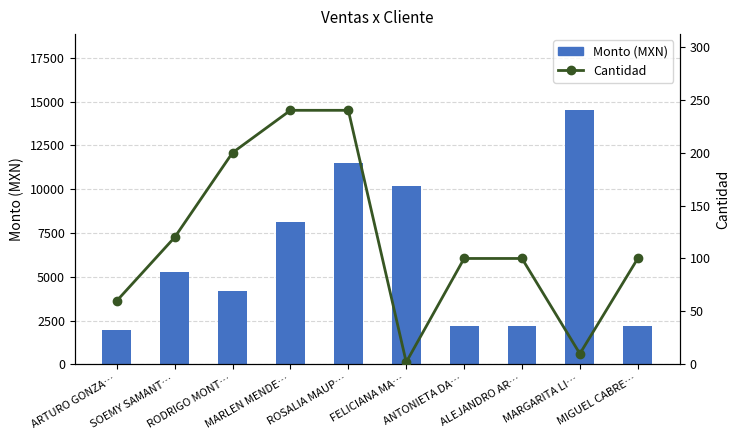

Count the Cantidad values in the range 60 to 200.

6